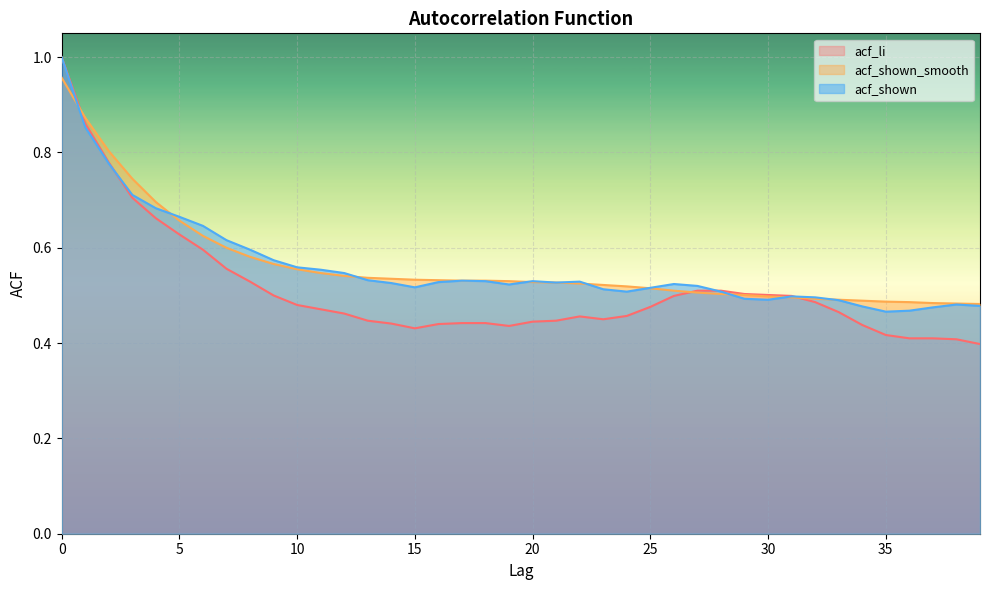

What is the value of the acf_shown_smooth point at the 7th from the left?

0.6